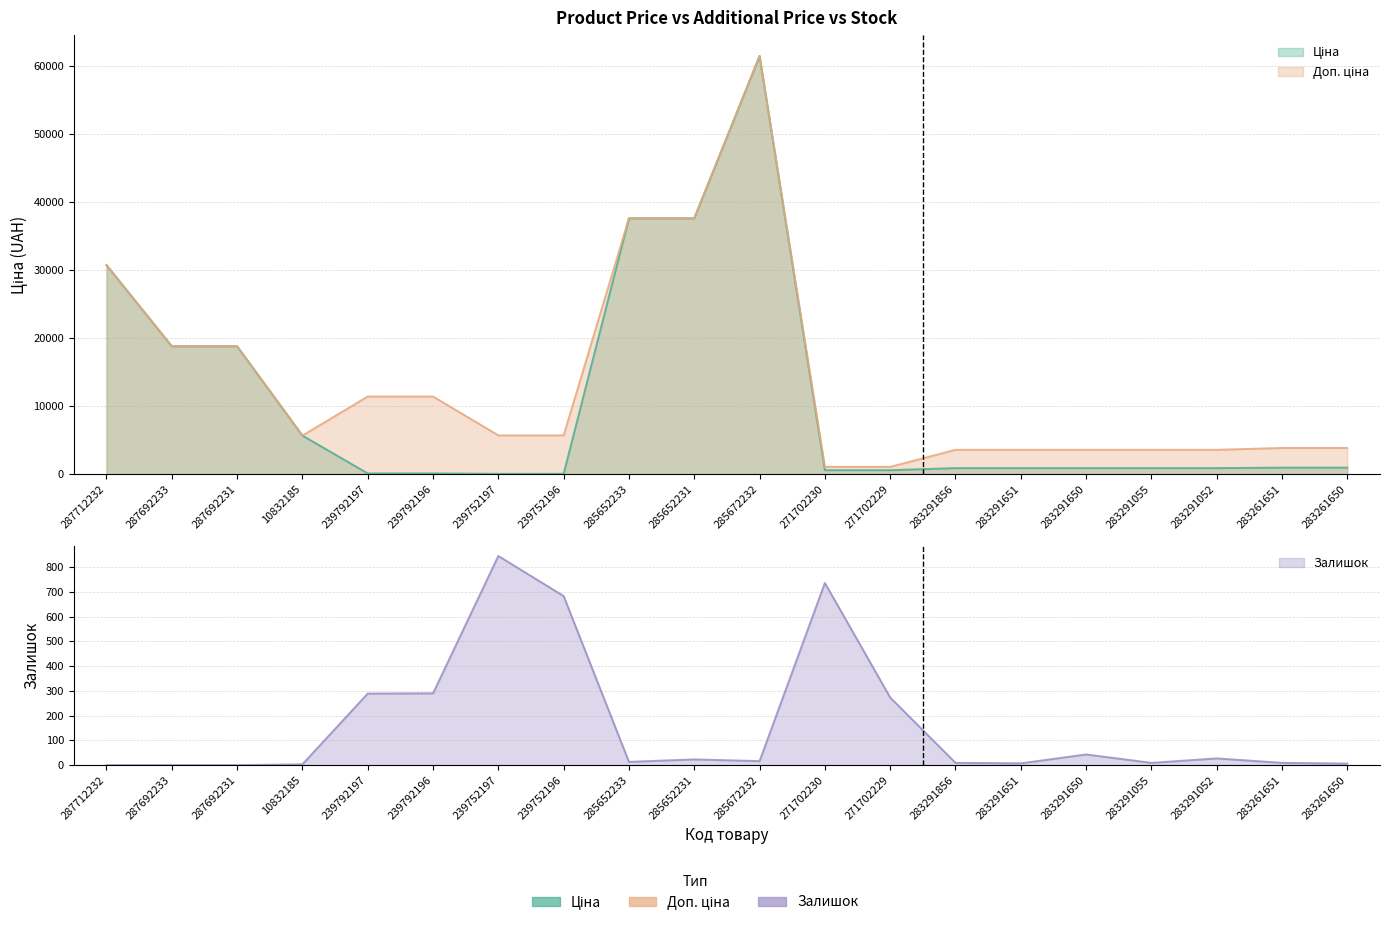

True or false: Ціна has more than 1 interior local peaks.

False